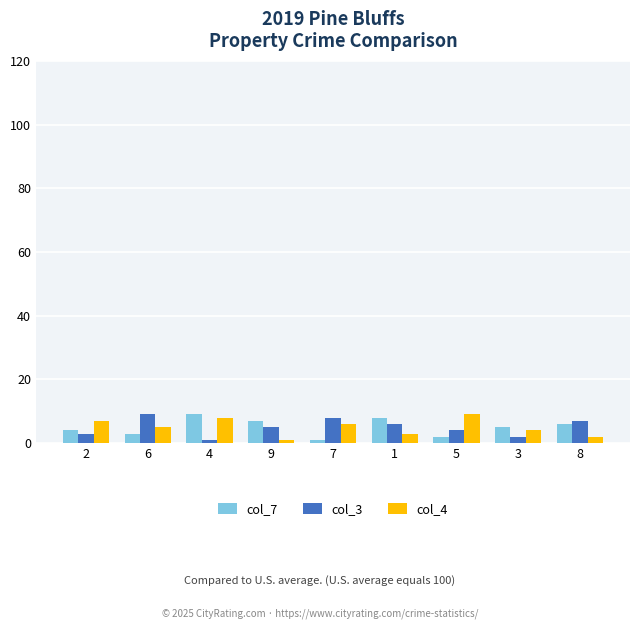

At how many categories does at least one series exceed 2?

9